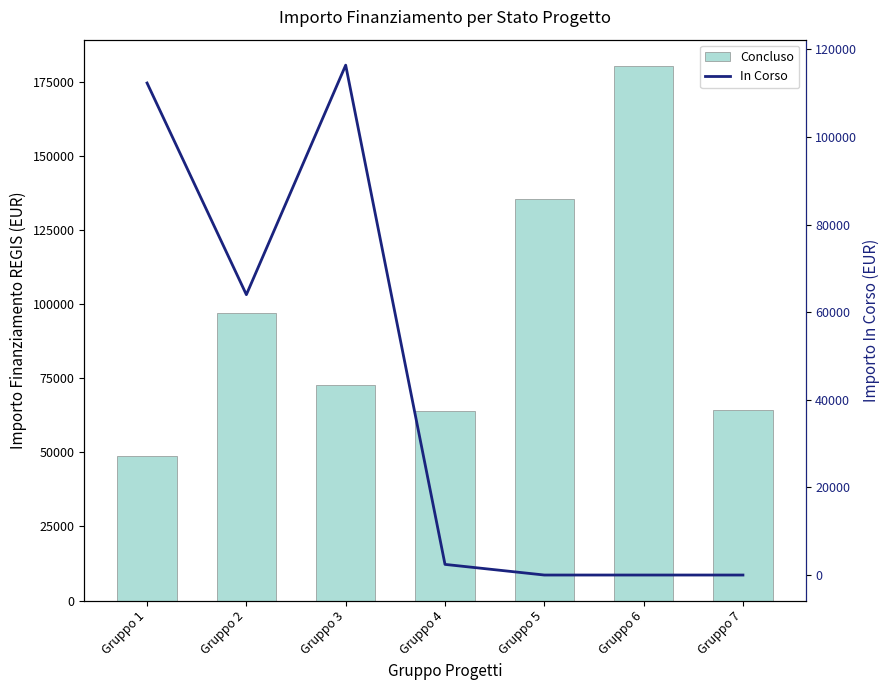

Rank the series by their maximum value, from lowest to highest.

In Corso, Concluso